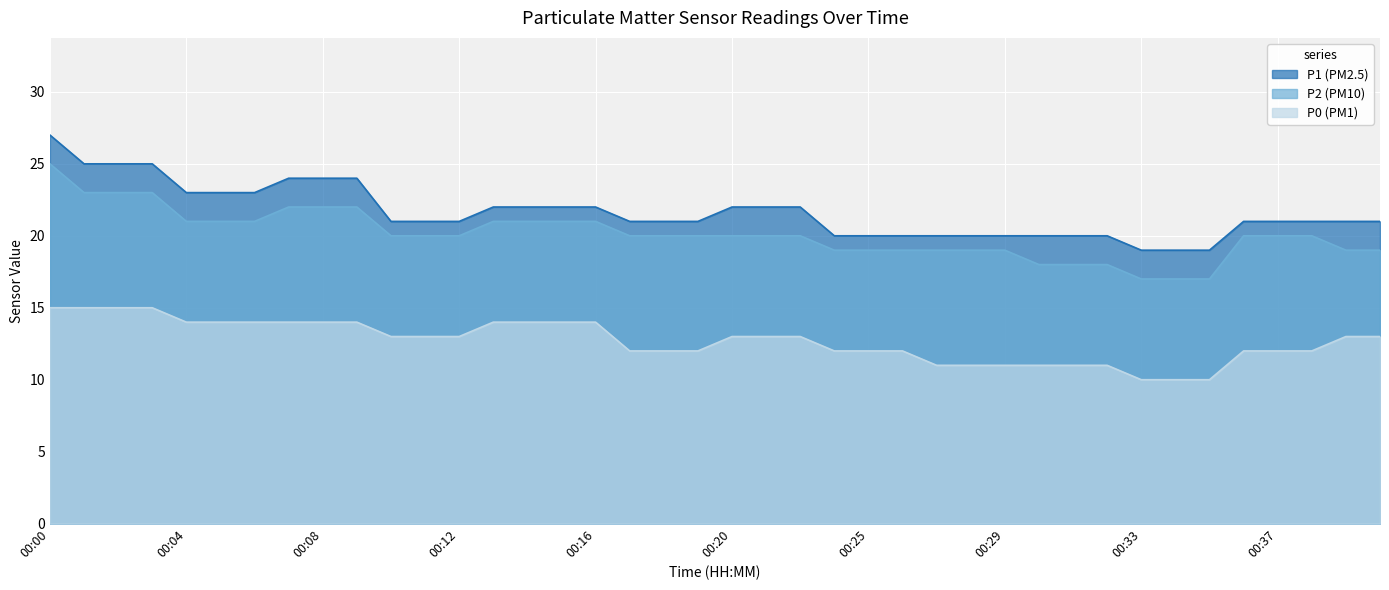

What is the greatest value displayed?

27